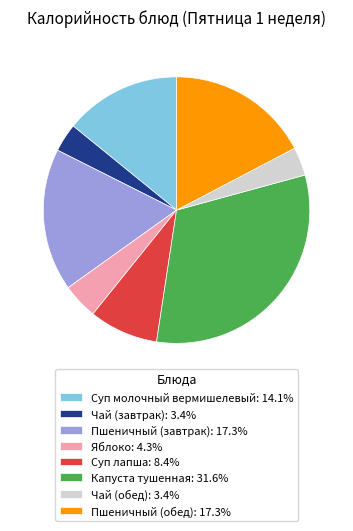

Does Яблоко: 4.3% represent more than half of the total?

No